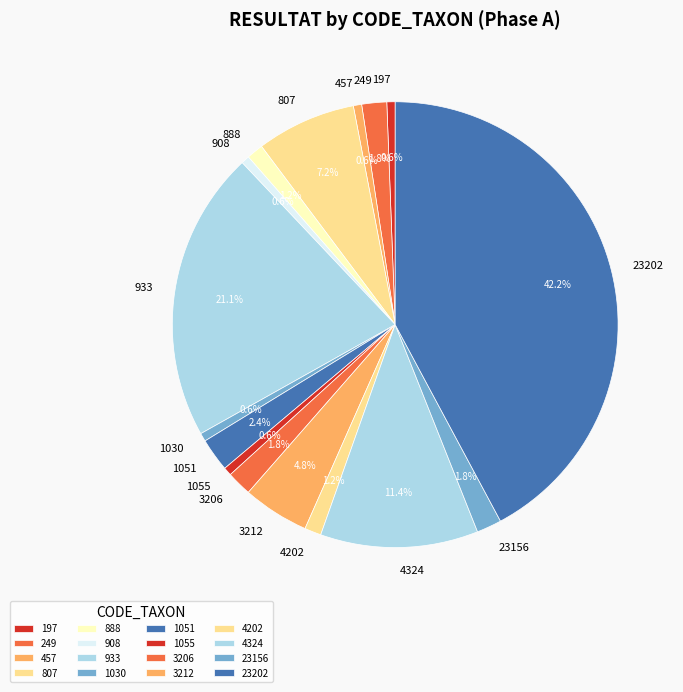

Does 1051 account for over 50% of the chart?

No